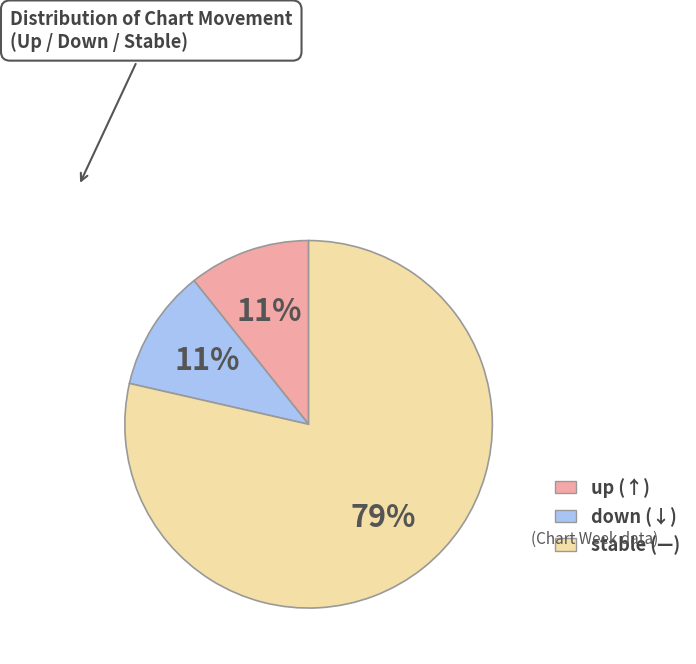

Is there any slice that represents more than half of the pie?

Yes